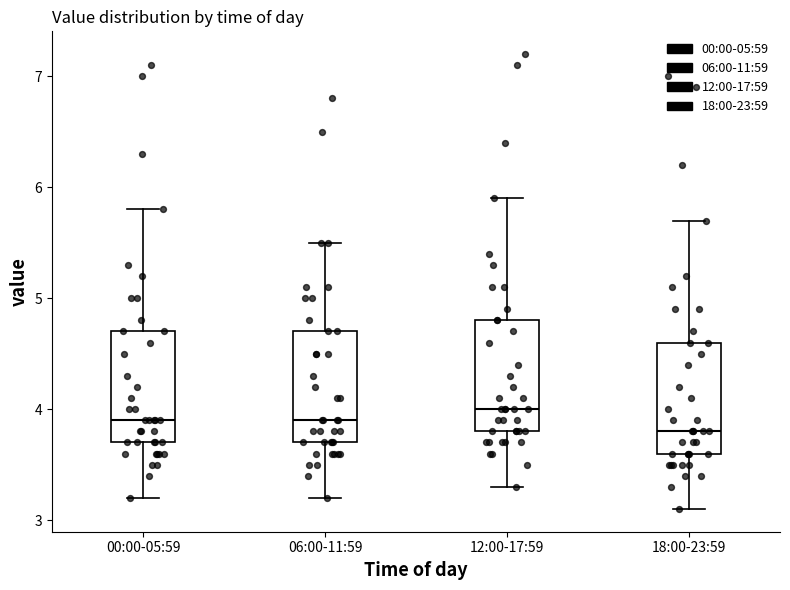

Which box has the highest median line?

12:00-17:59